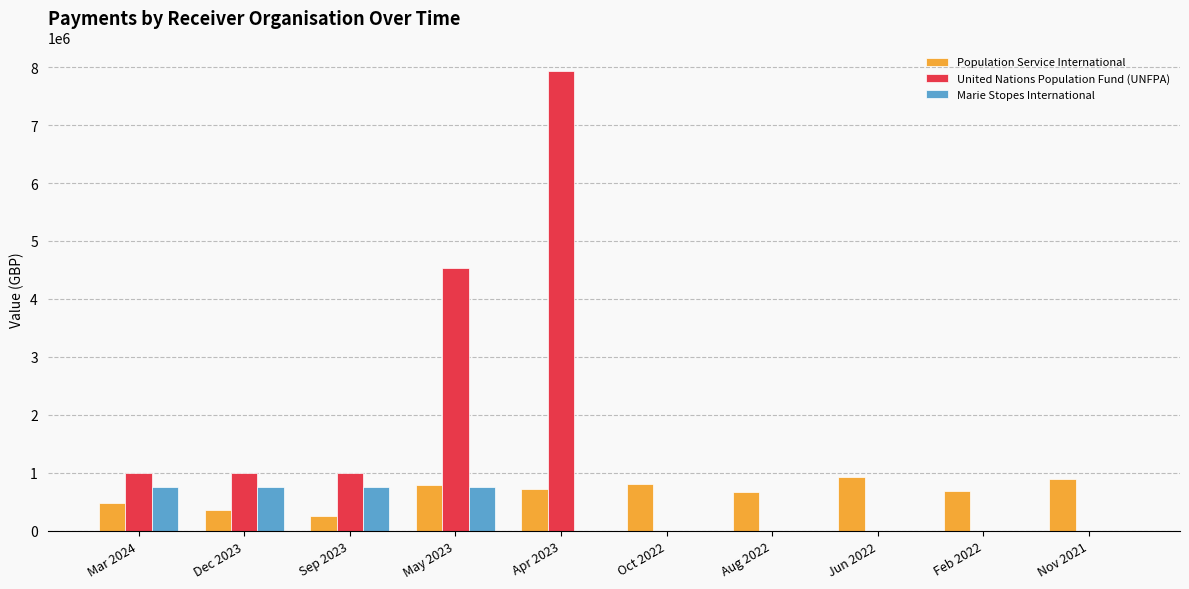

Are the bars horizontal?

No